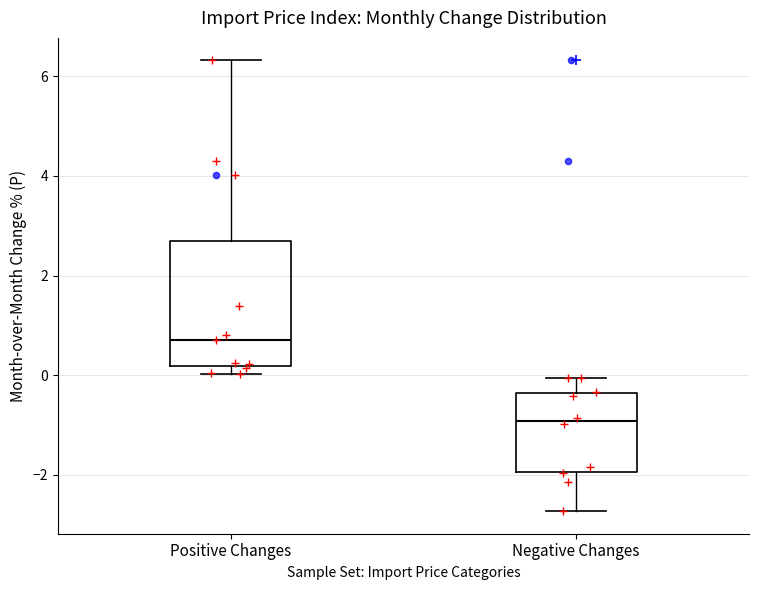

Comparing the boxes themselves (not the whiskers), which one is the tallest?

Positive Changes